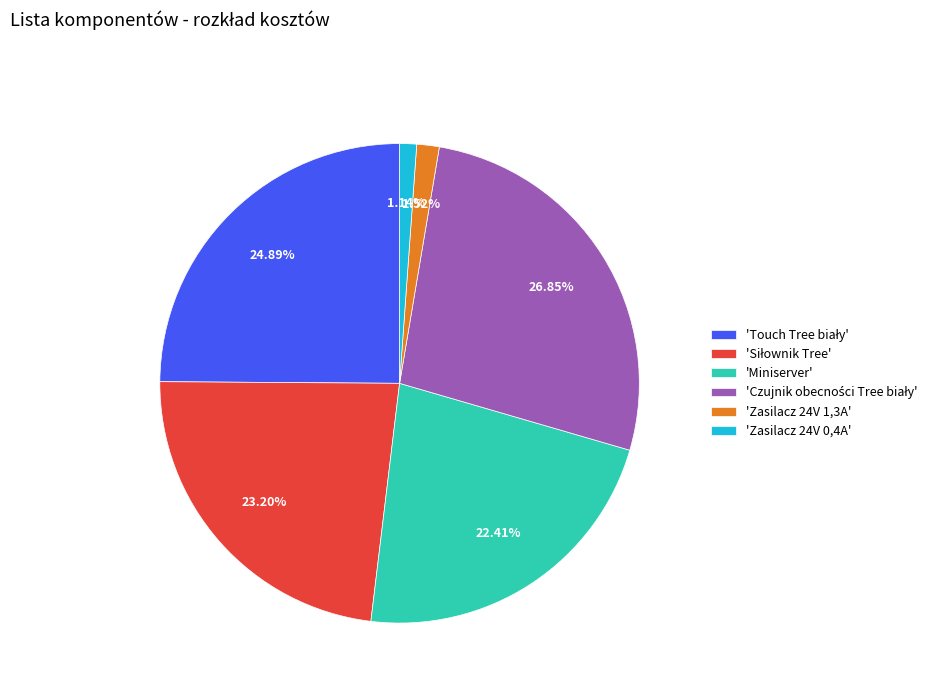

Is there any slice that represents more than half of the pie?

No